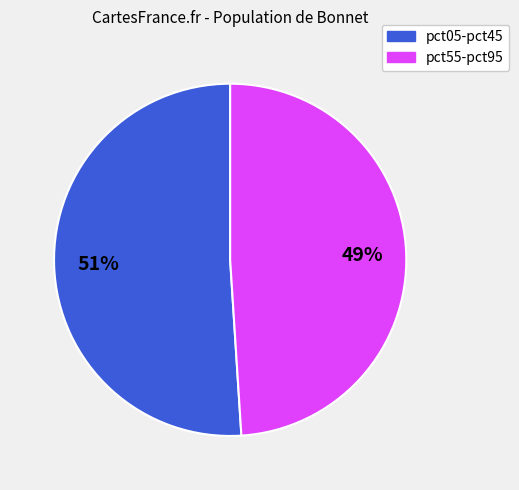

Is there any slice that represents more than half of the pie?

Yes